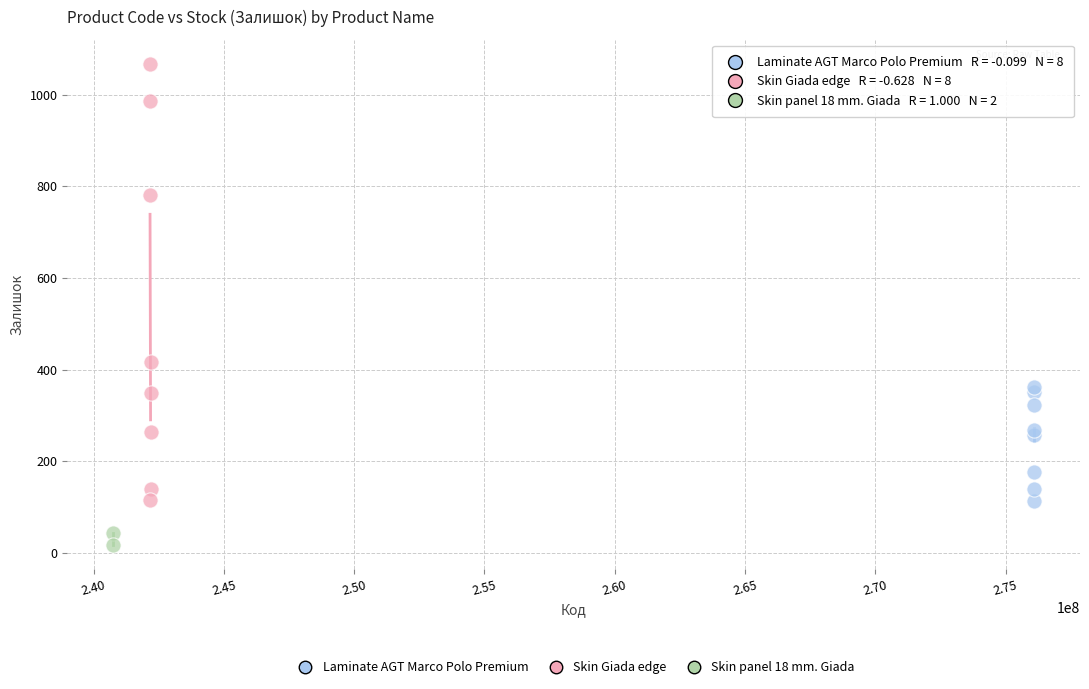

Which series has the largest Y range (max minus min)?

Skin Giada edge